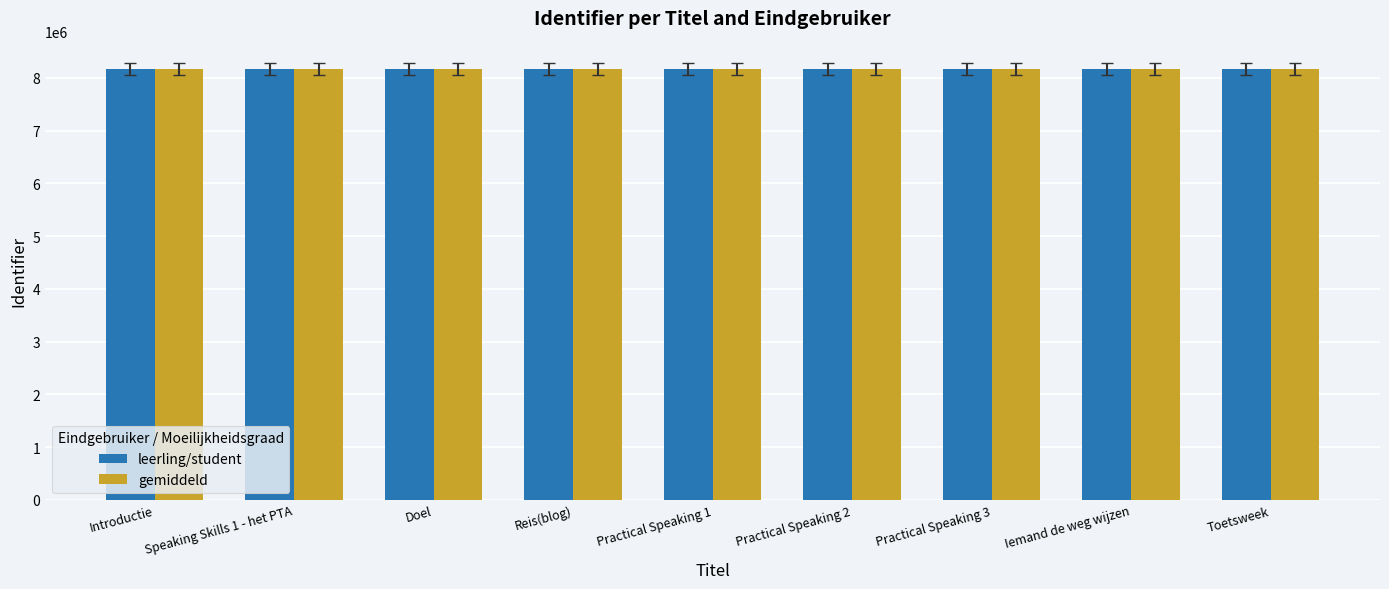

Is it true that leerling/student equals 13818982 at Iemand de weg wijzen?

False